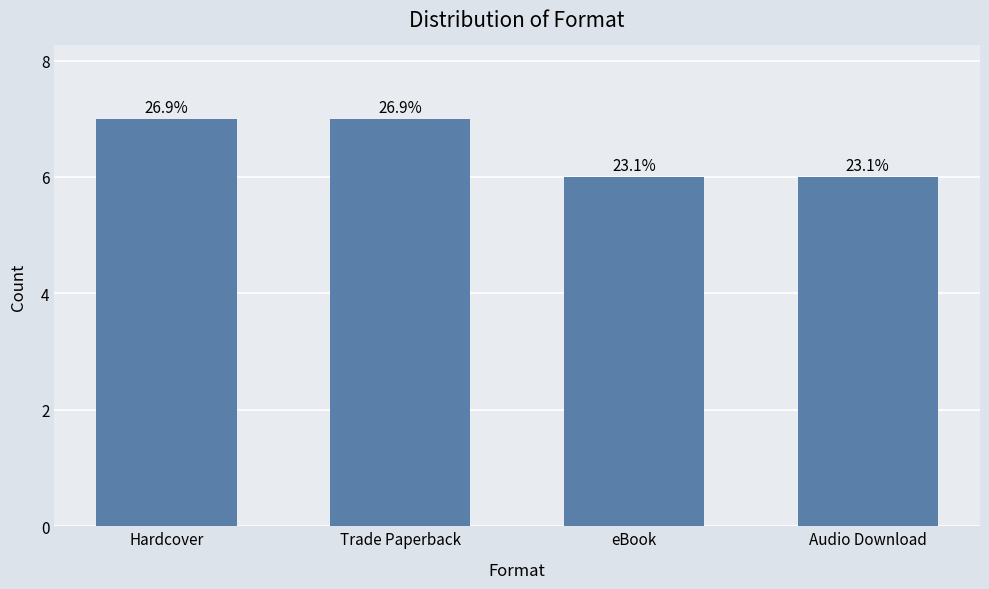

What is the change in value from Hardcover to eBook?

-1